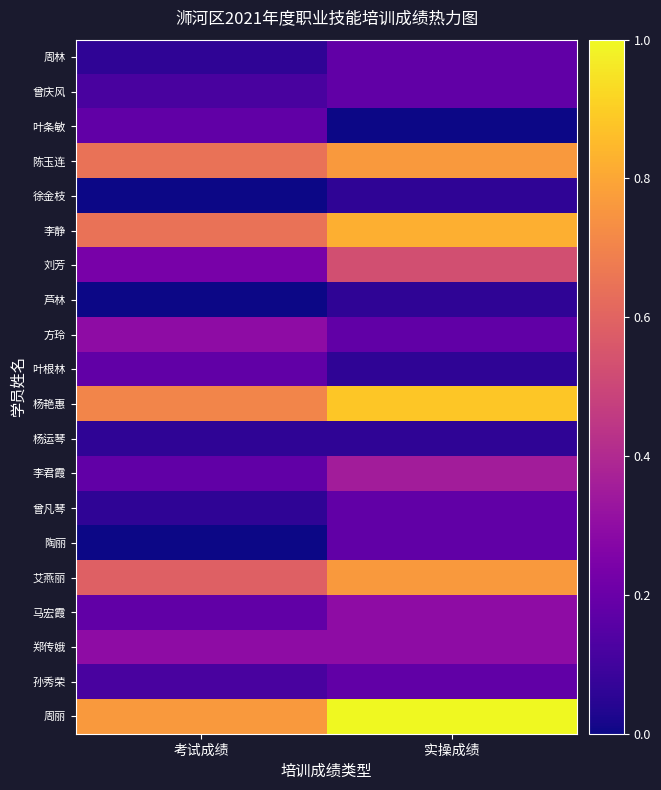

At which category is the sum across all series the highest?

实操成绩